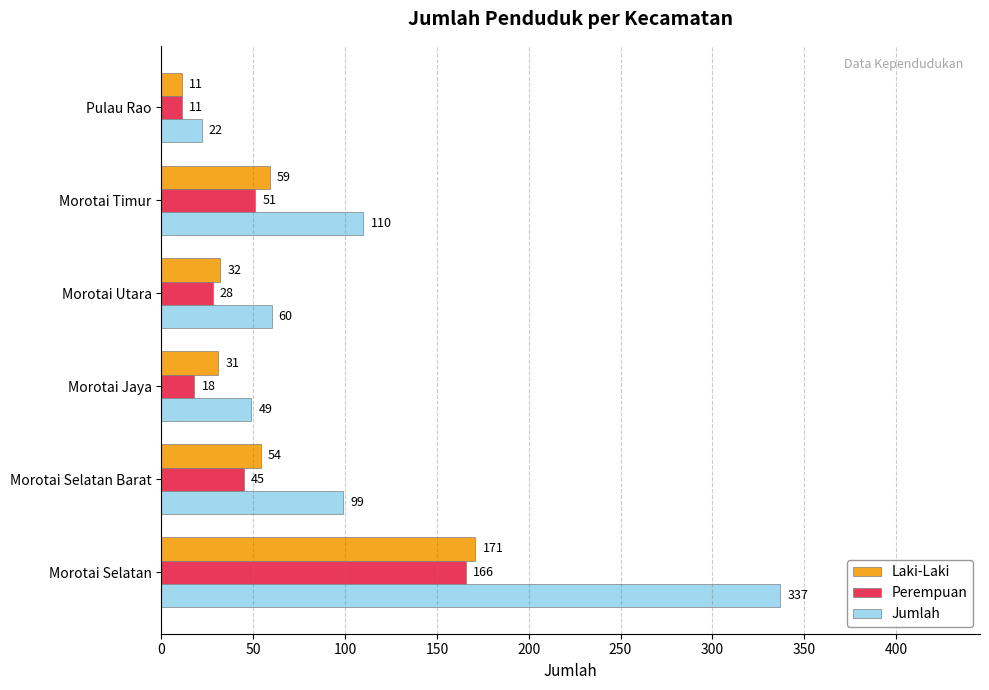

At which label is Jumlah closest to 179?

Morotai Timur